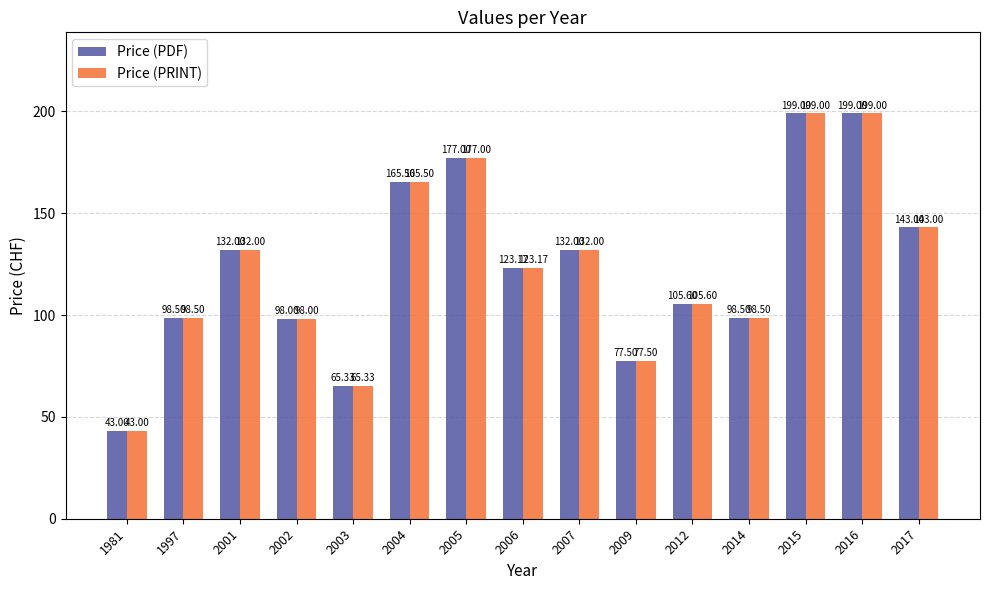

What is the value of the Price (PRINT) bar at the 15th from the left?

143.0